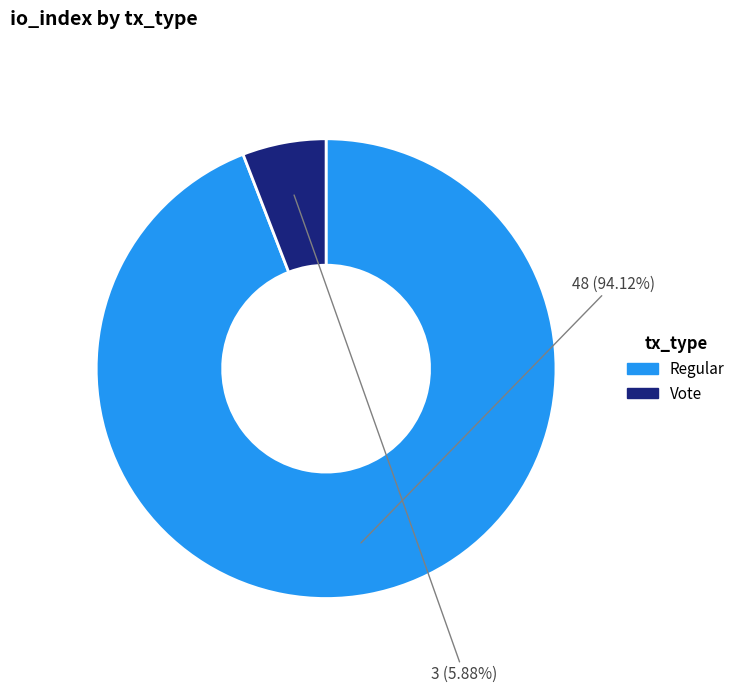

Which category has the smallest portion of the pie?

Vote